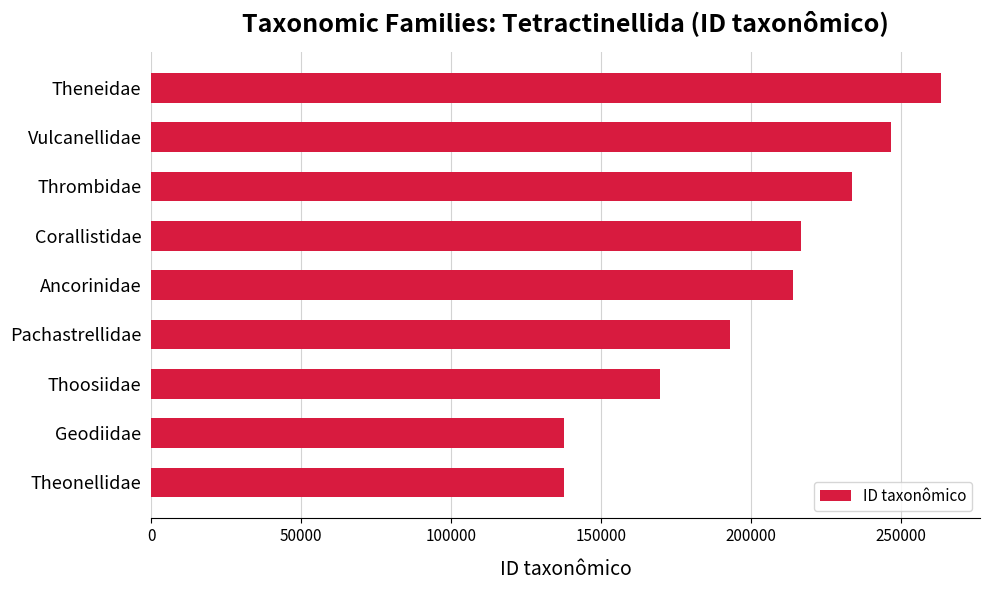

Are the bars grouped side by side (vs. stacked)?

No